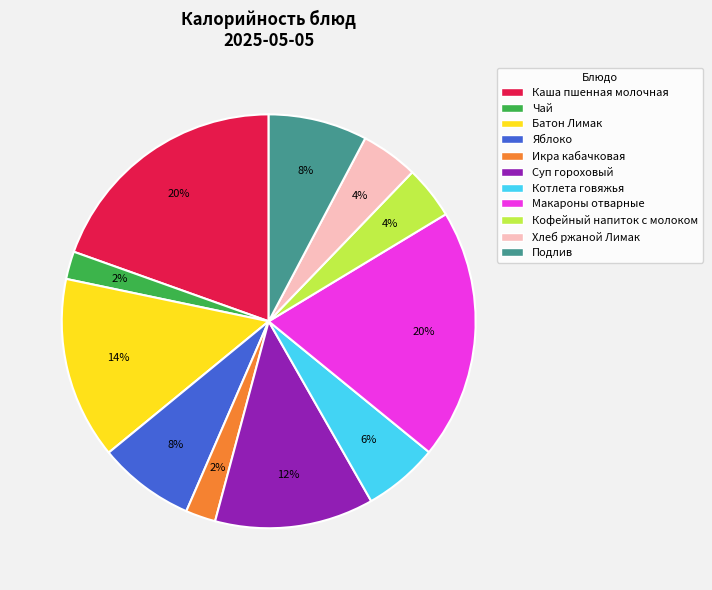

The Яблоко slice represents 1% of the pie. True or false?

False